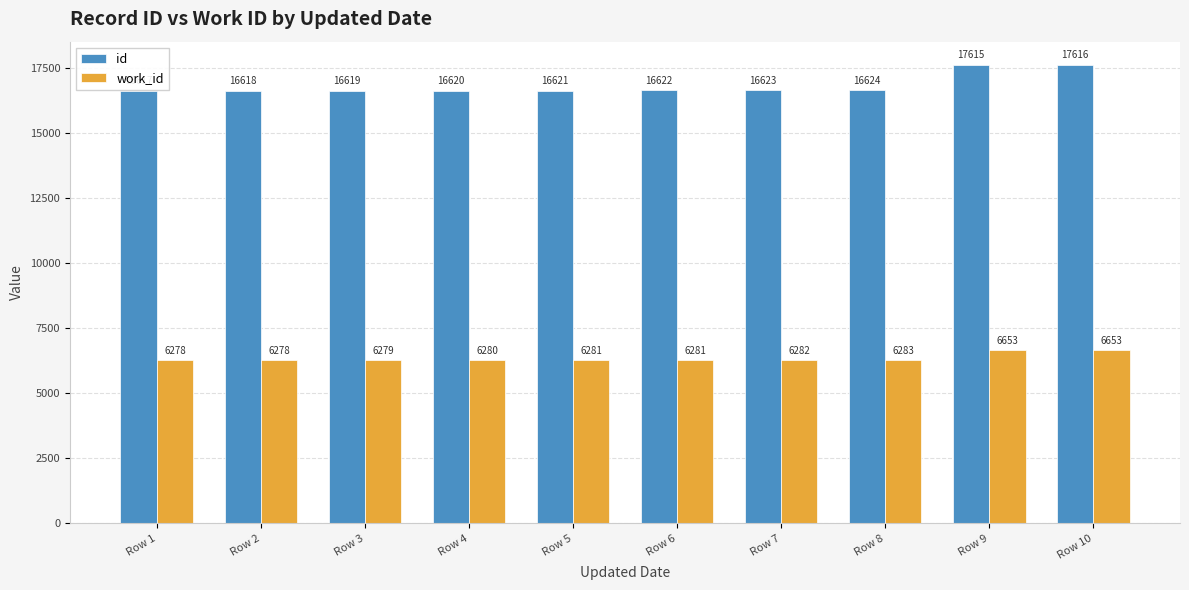

How many bars are there in total?

20